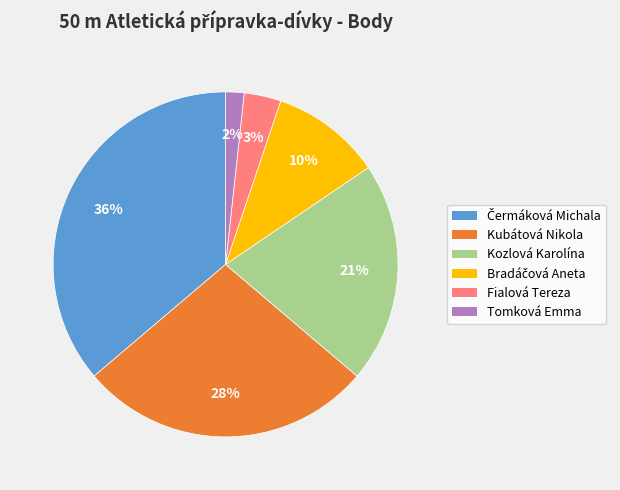

Does Kozlová Karolína account for over 50% of the chart?

No